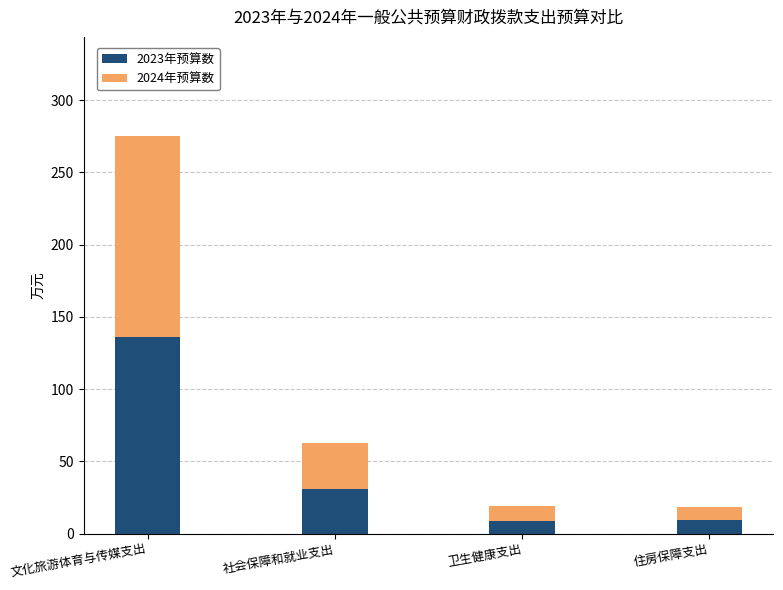

The 2023年预算数 series shows 31.1 at 社会保障和就业支出. True or false?

True